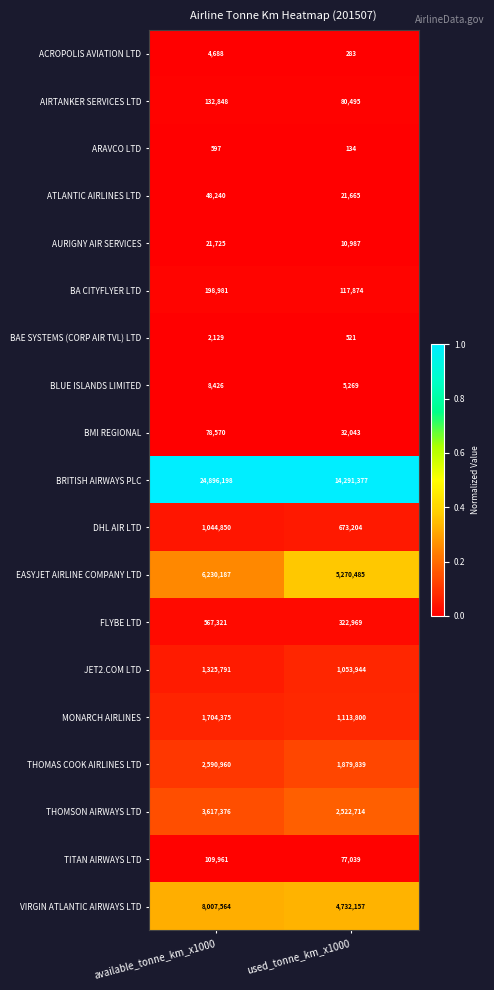

What is the difference between the highest and lowest values at available_tonne_km_x1000?

24895601